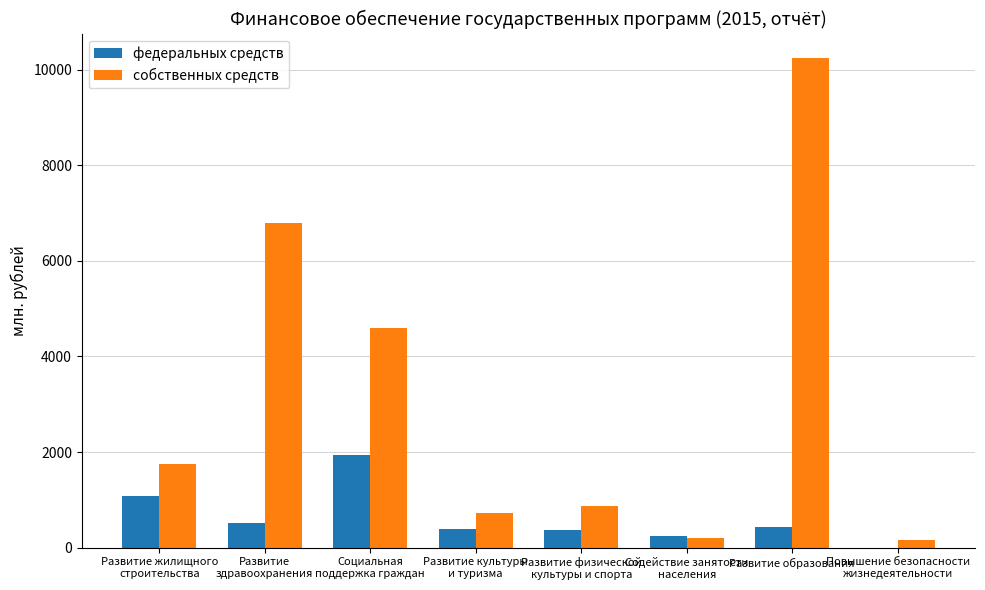

What is the average value of the собственных средств series?

3164.9